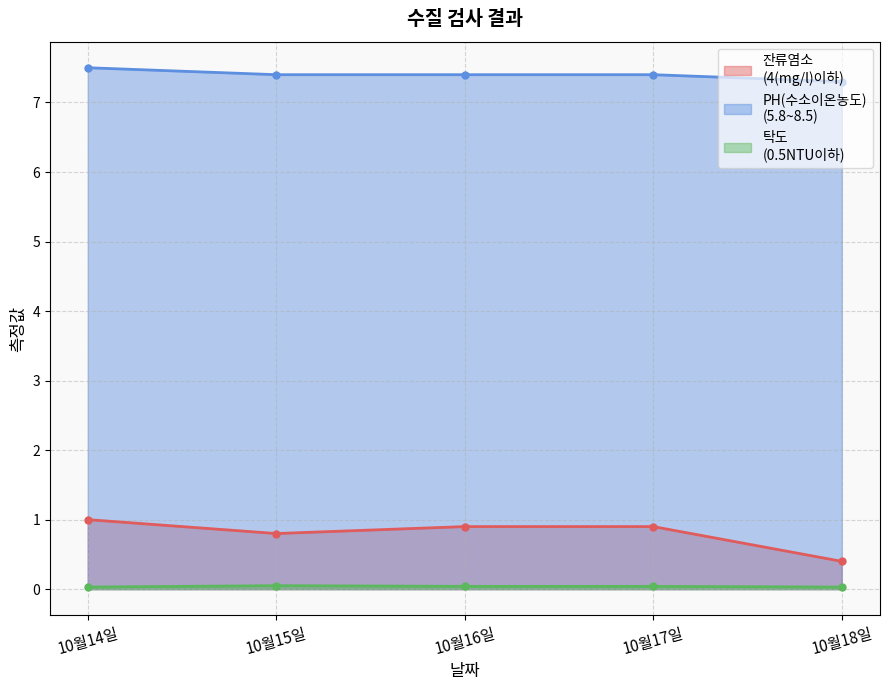

True or false: 탁도
(0.5NTU이하) and PH(수소이온농도)
(5.8~8.5) intersect in this chart.

False